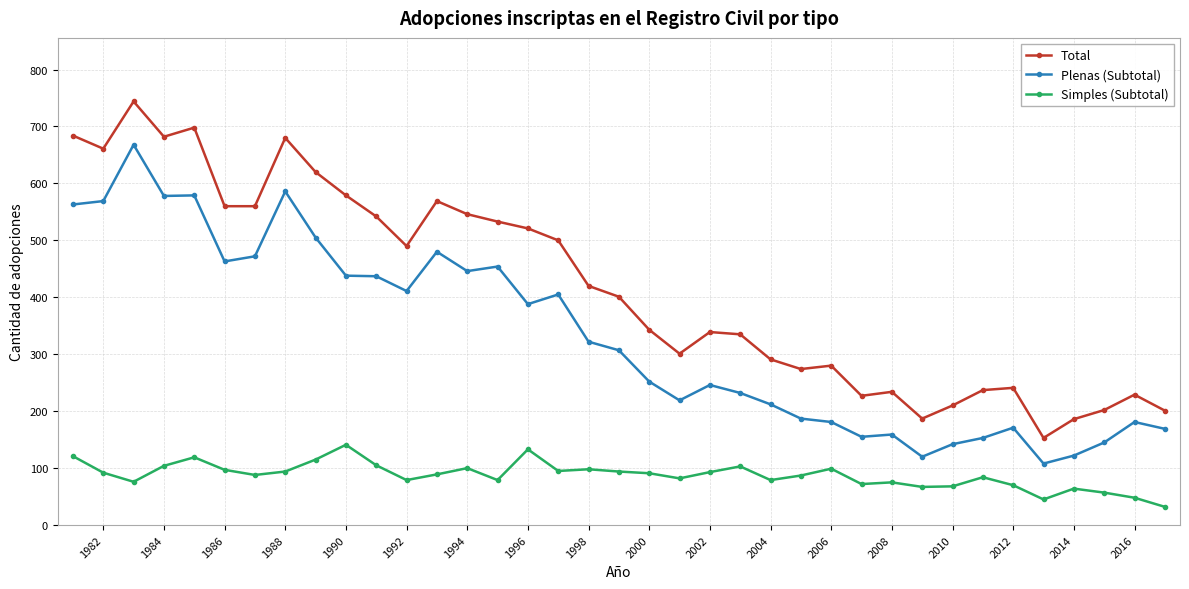

True or false: Plenas (Subtotal) has more than 1 points higher than both neighbors.

True